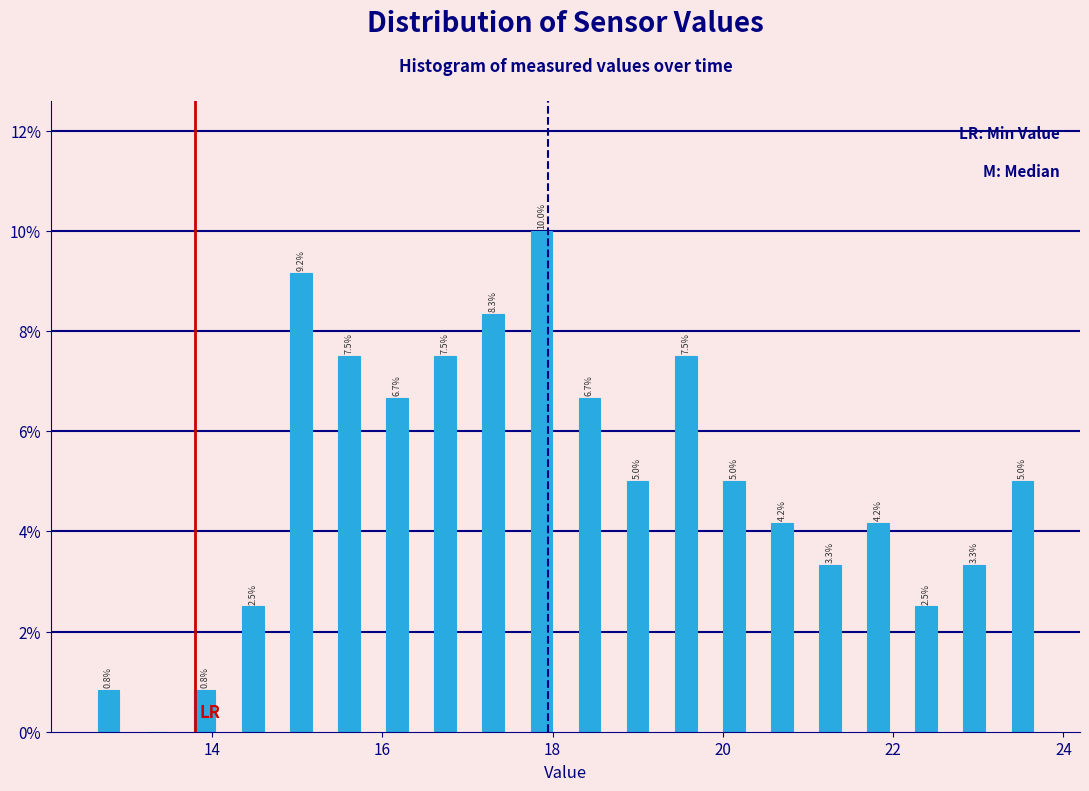

Read against the x-axis, roughly where is the centre of the tallest bar?

17.8